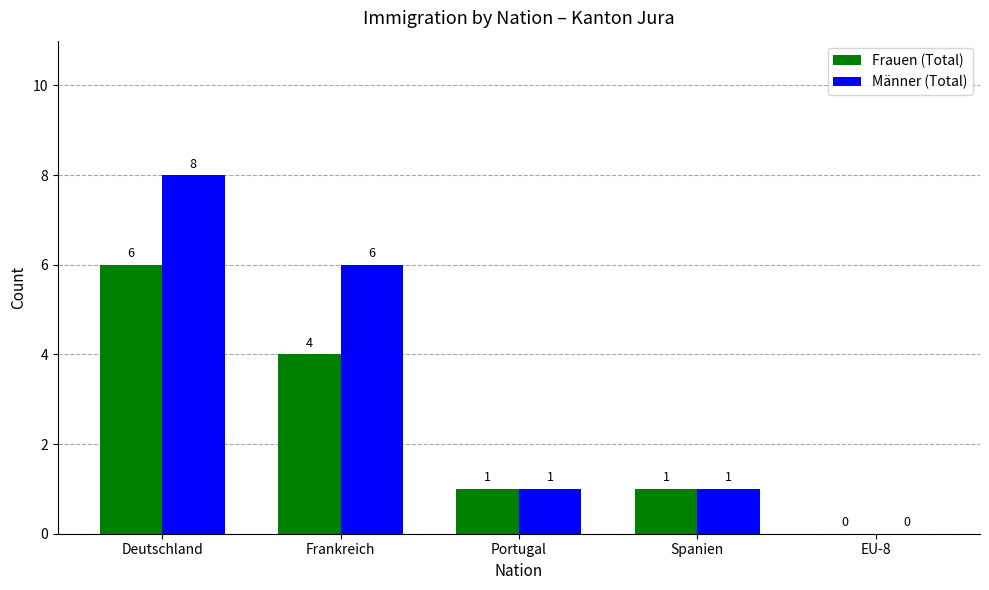

What is the maximum value shown in the chart?

8